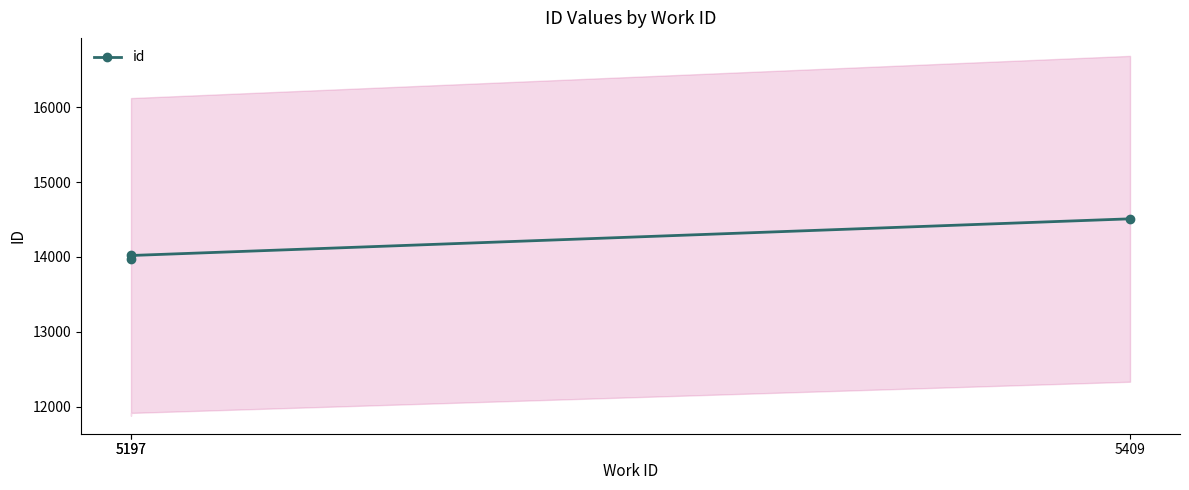

What is the change in value from 5197 to 5409?

+534